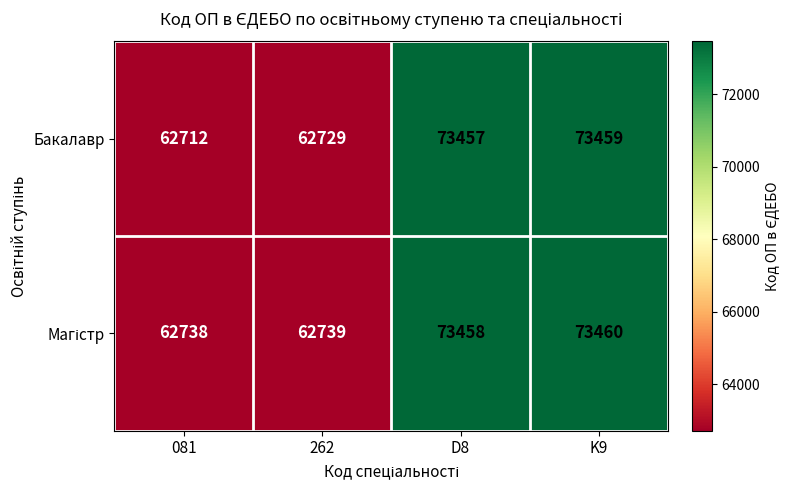

Is it true that Бакалавр equals 73459 at K9?

True